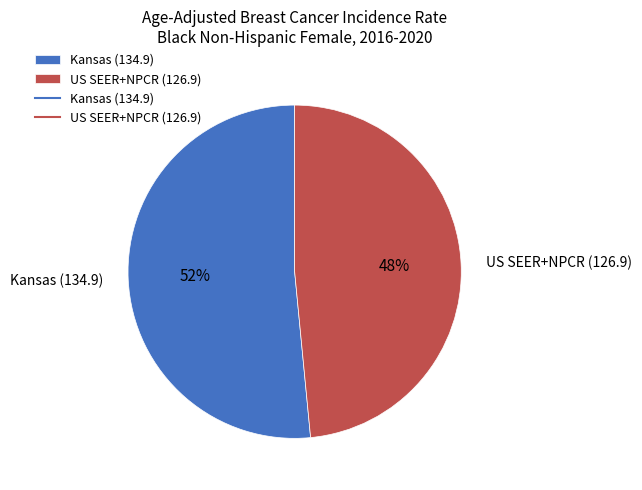

Do US SEER+NPCR (126.9) and Kansas (134.9) together represent more than half of the pie?

Yes